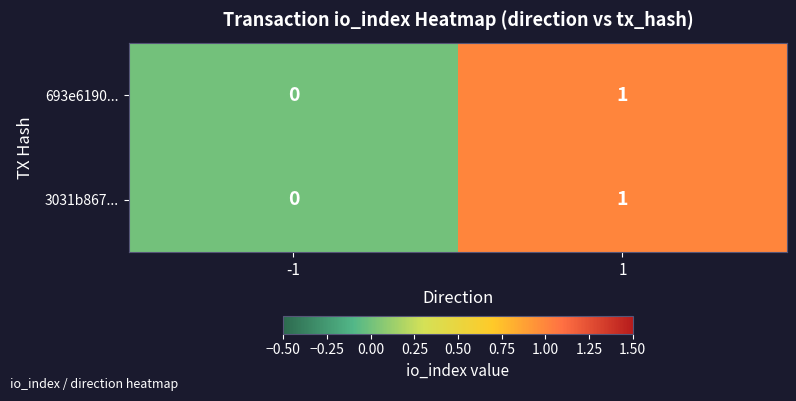

Is it true that 693e6190... equals 2 at 1?

False